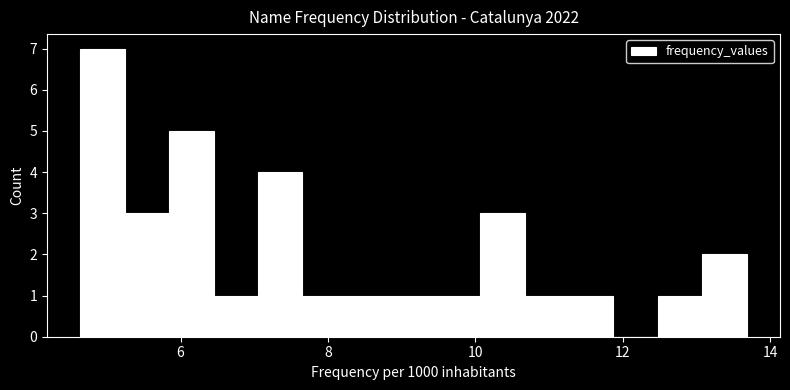

Read against the x-axis, roughly where is the centre of the tallest bar?

5.0